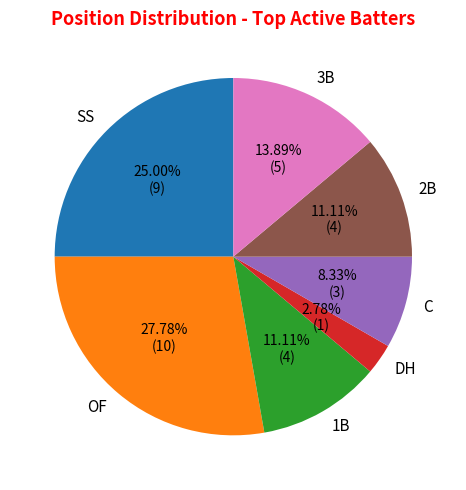

What is the ratio of the value at C to the value at SS?

0.3